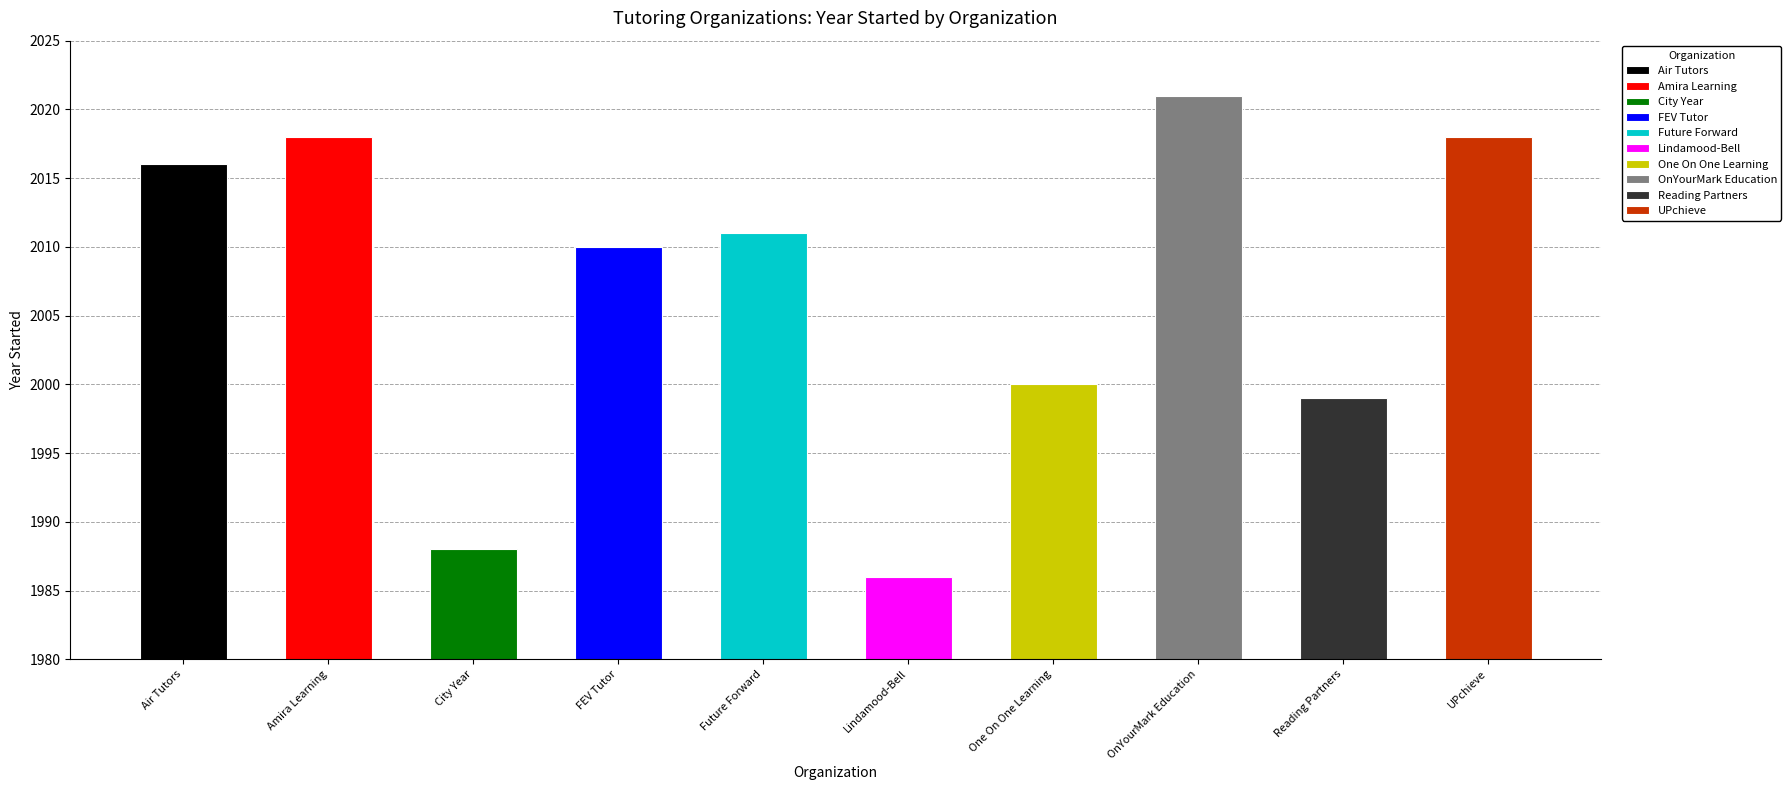

Does the chart contain stacked bars?

No